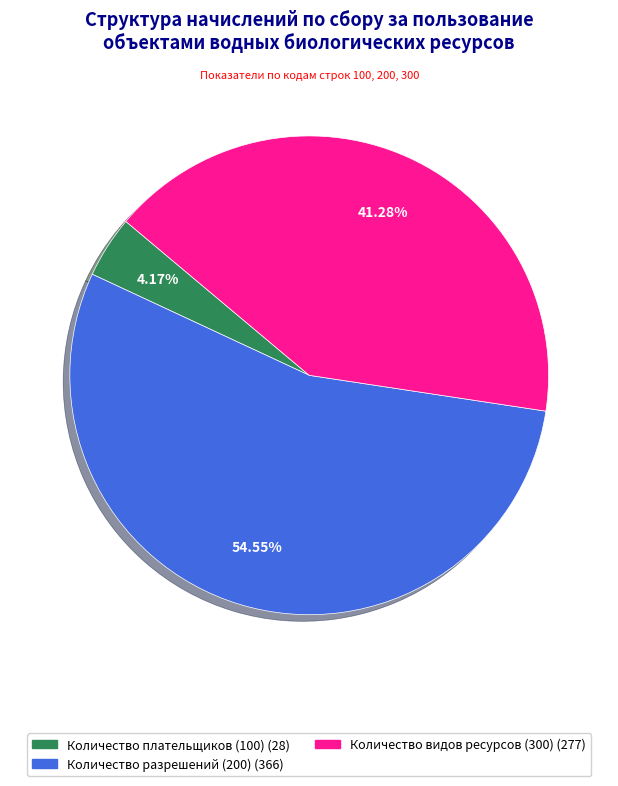

Is there a majority slice in this chart?

Yes